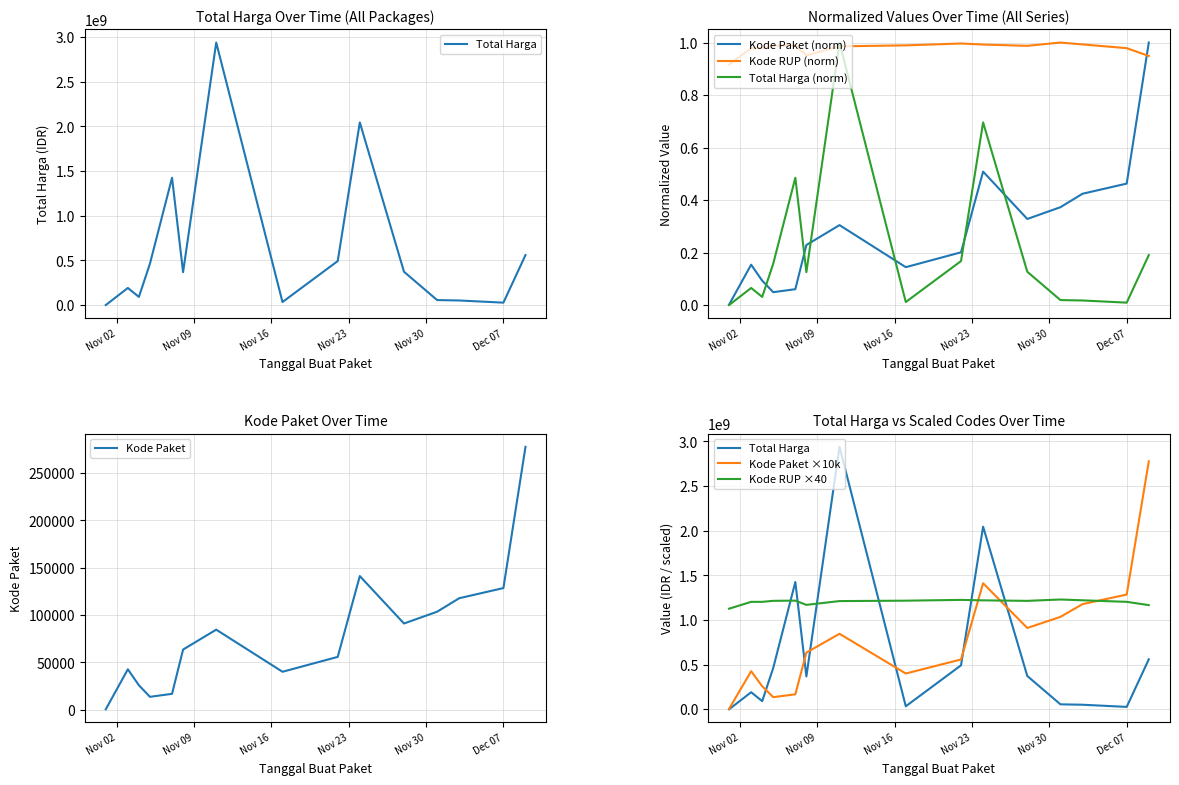

Where is the first local maximum for Kode RUP?

2021-11-07